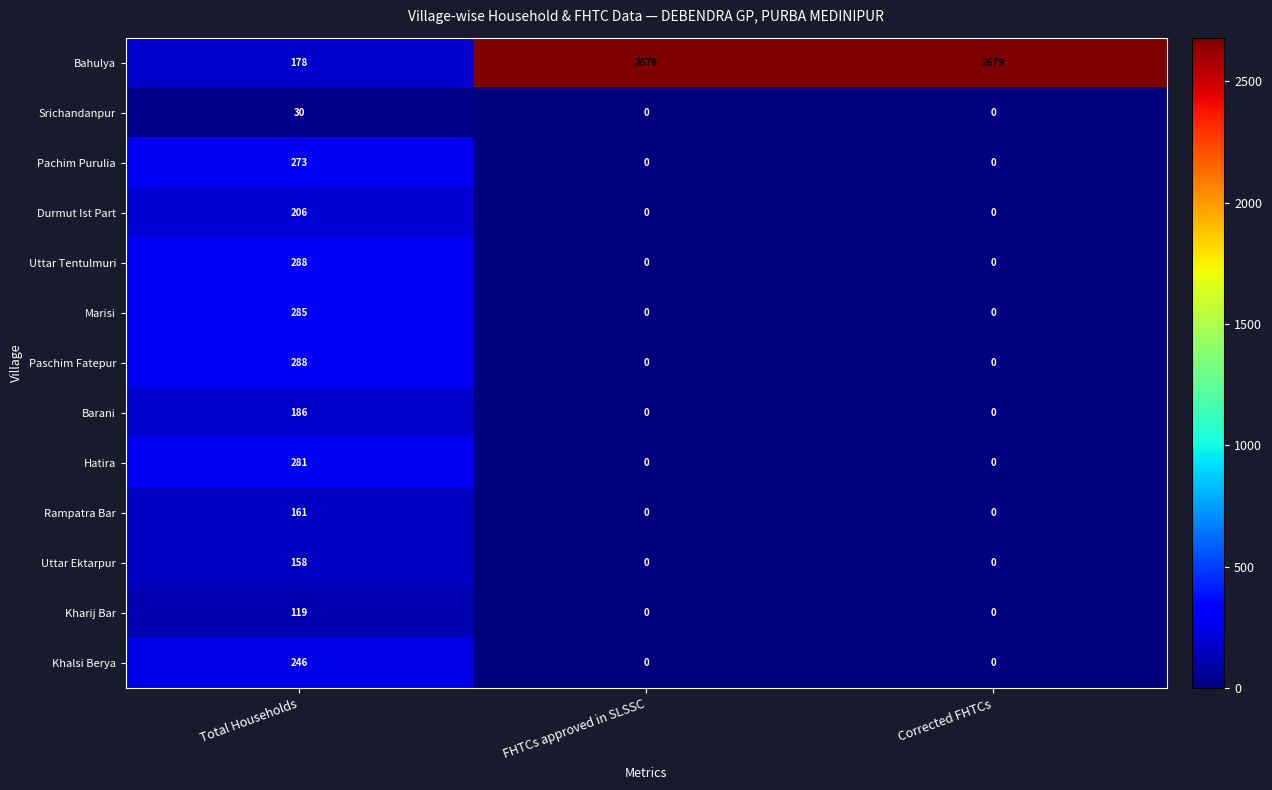

What is the sum of the Paschim Fatepur values at Corrected FHTCs and Total Households?

288